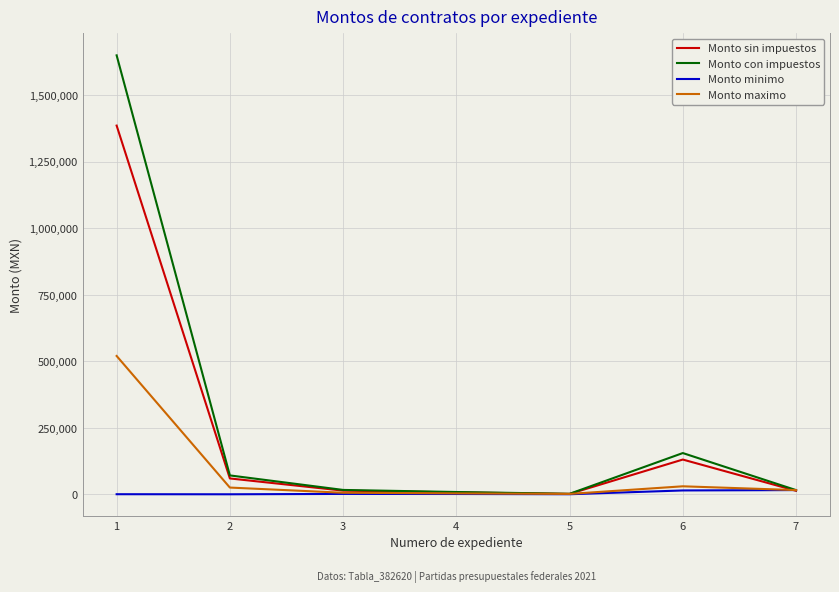

The value of Monto minimo at 7 is 16000.0. True or false?

True